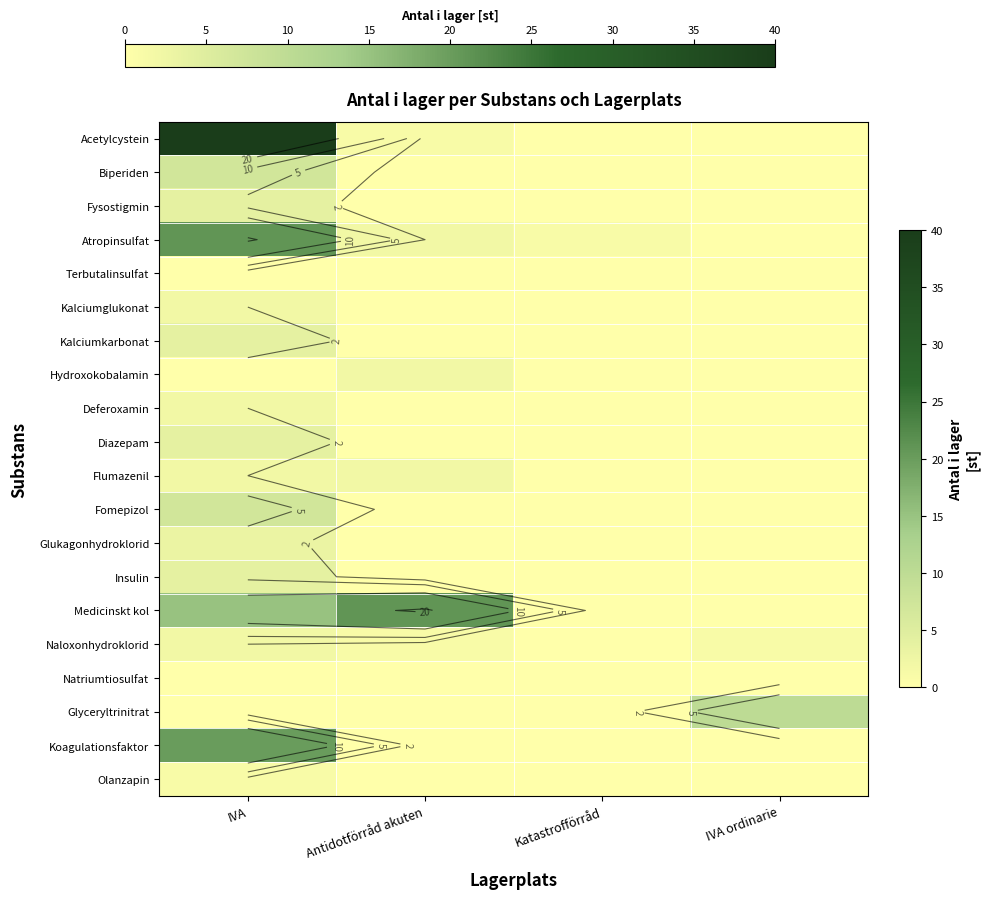

How many values in Fysostigmin are above zero?

1